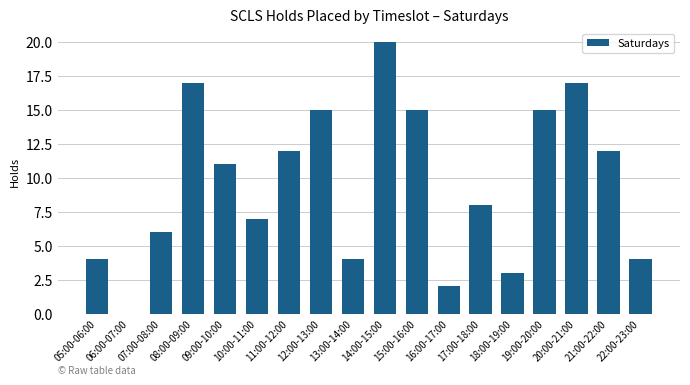

The chart shows a value of 7 at 10:00-11:00. True or false?

True